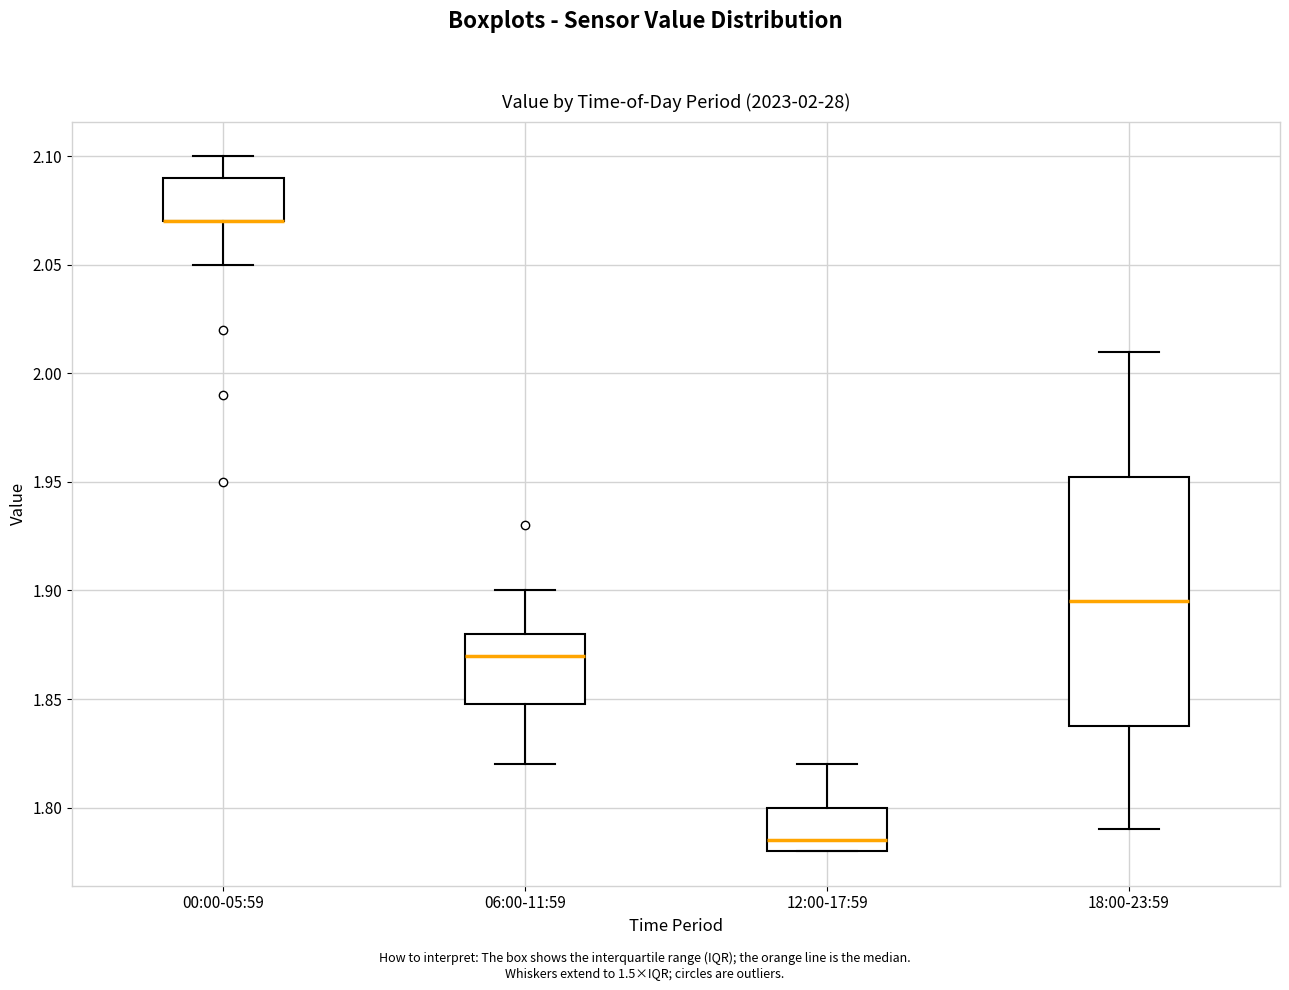

Which box is the tallest, from its lower edge to its upper edge?

18:00-23:59